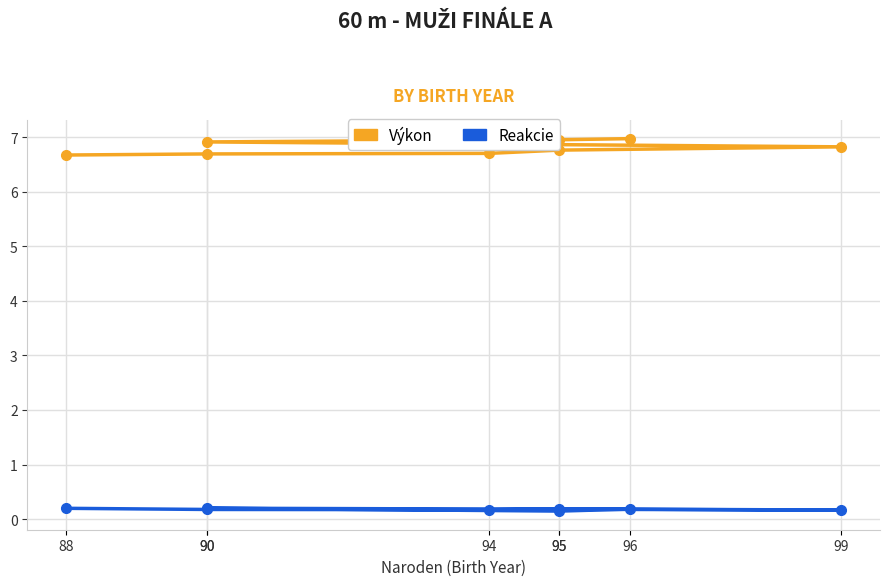

Is the value of Výkon at 95 greater than the value of Reakcie at 88?

Yes